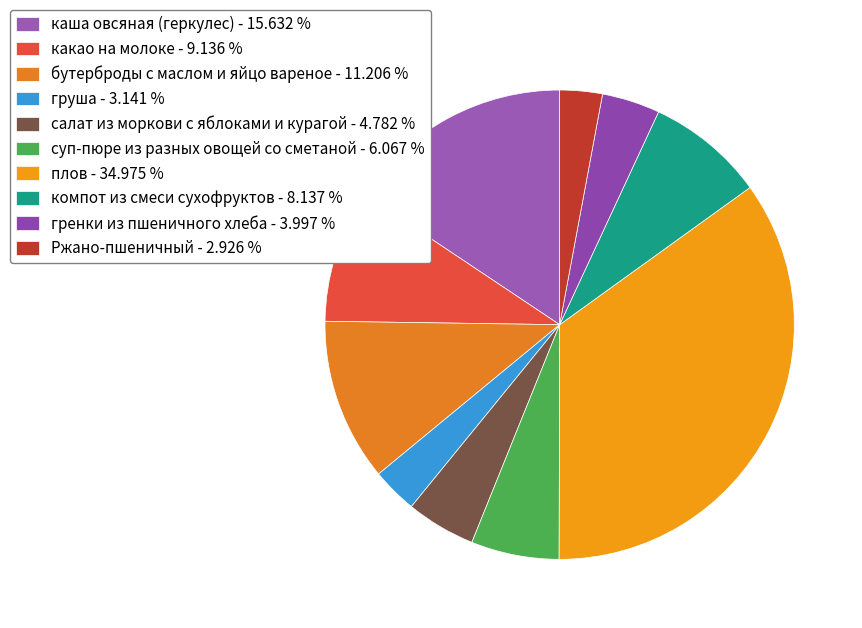

How many slices are in this pie chart?

10